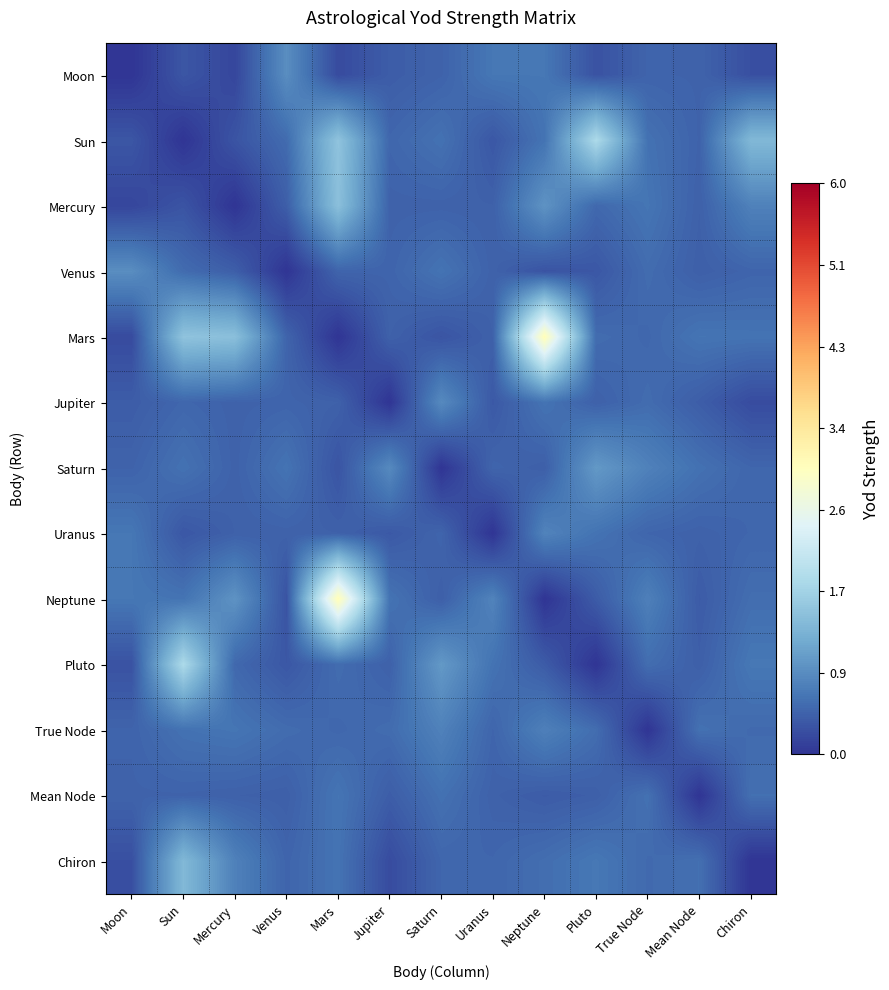

Which has a higher value, True Node or Moon?

True Node